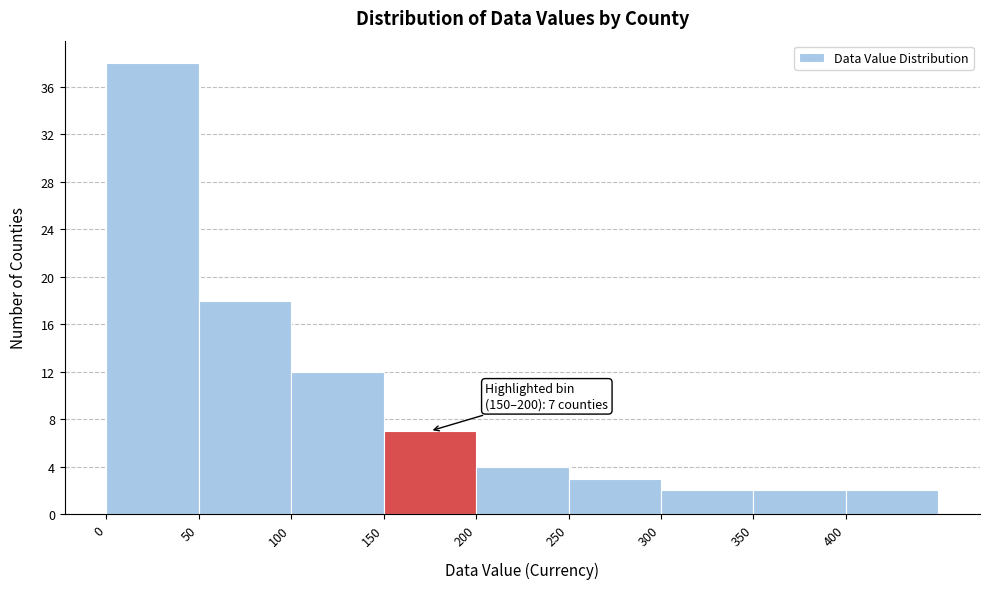

Which range on the x-axis has the tallest bar?

0 to 50